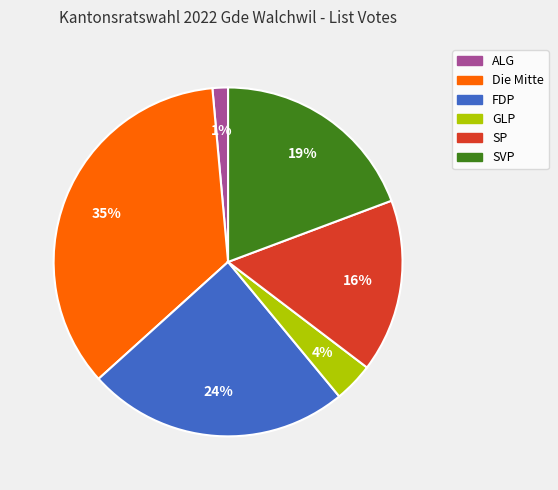

Combined, do ALG and FDP account for over 50%?

No